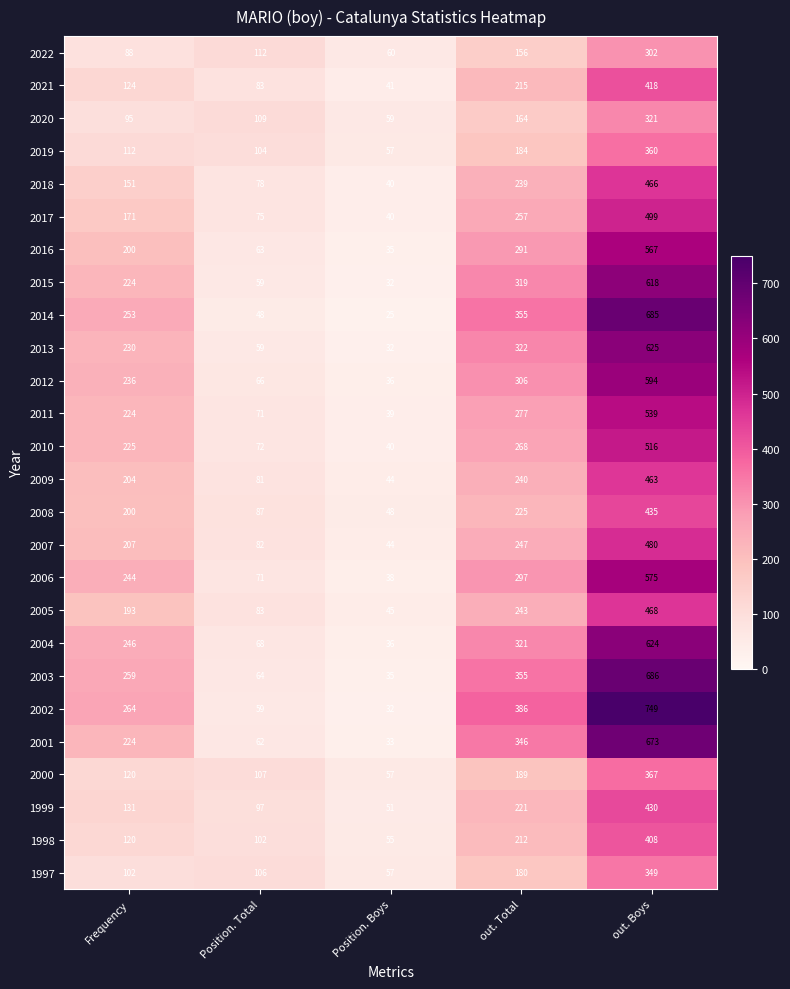

What is the smallest value displayed?

25